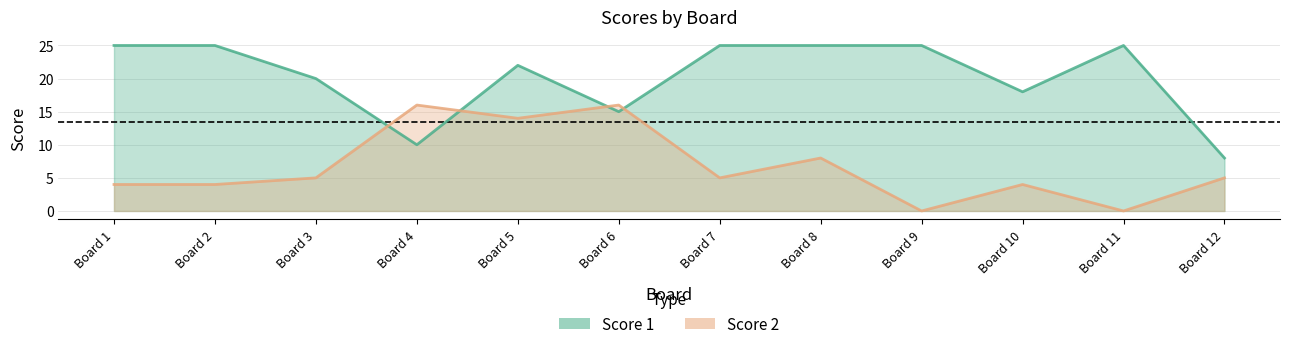

What is the sum of the Score 1 values at 2 and 9?

50